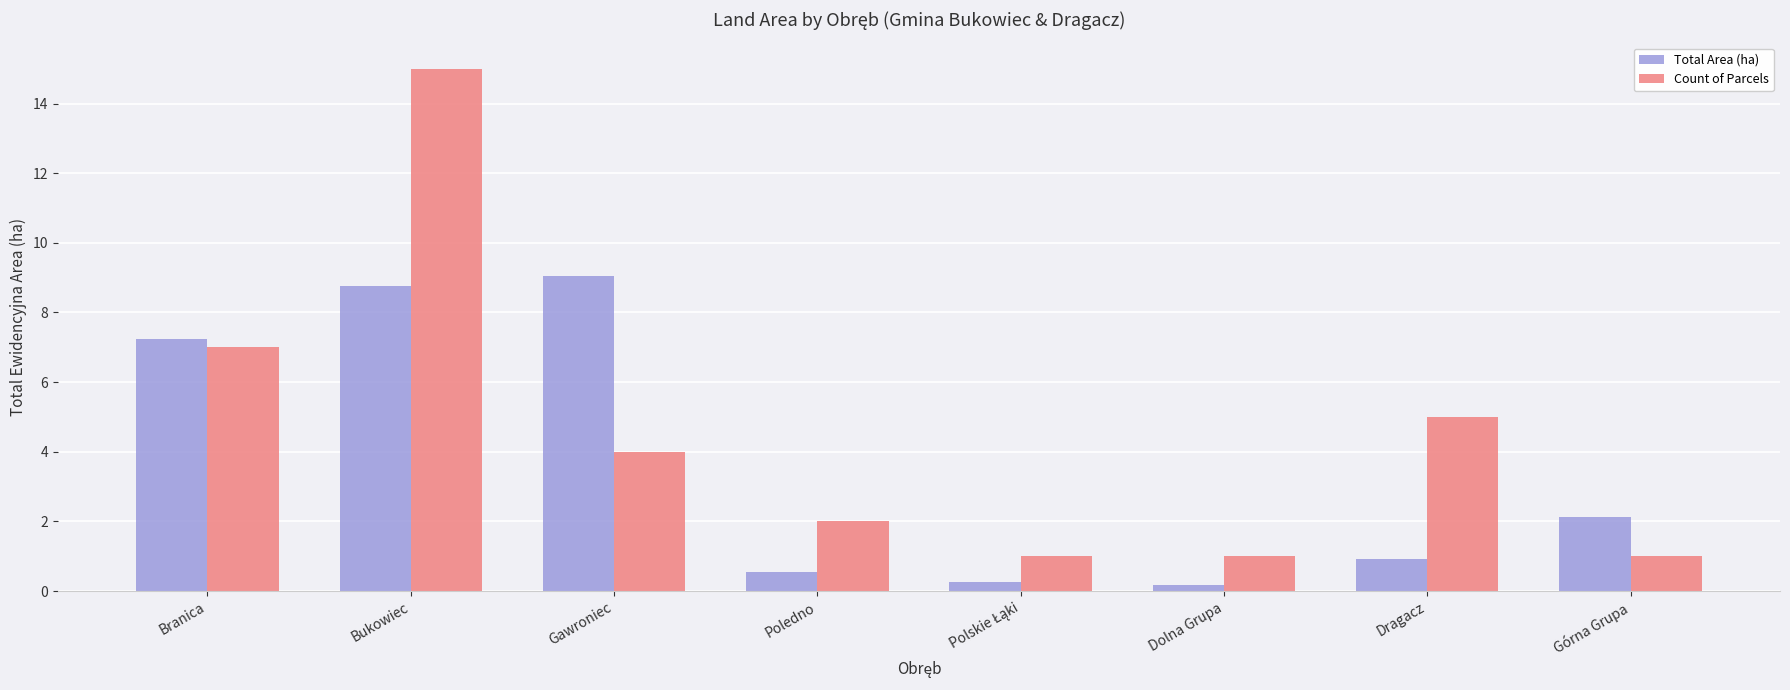

The value of Count of Parcels at Bukowiec is 15.0. True or false?

True